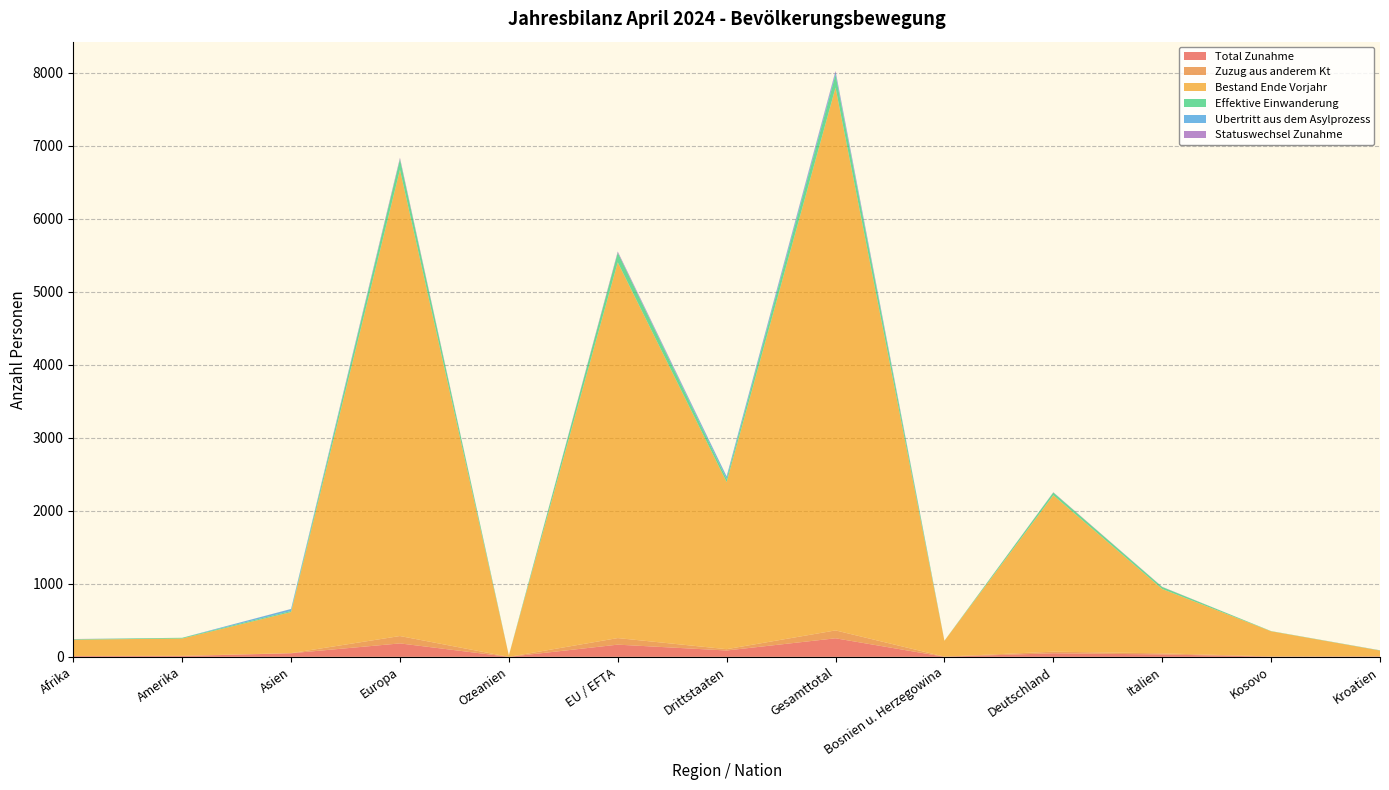

Reading left to right, list all the values displayed in this chart.

Total Zunahme: Afrika=10	Amerika=11	Asien=49	Europa=184	Ozeanien=0	EU / EFTA=167	Drittstaaten=87	Gesamttotal=254	Bosnien u. Herzegowina=1	Deutschland=49	Italien=33	Kosovo=3	Kroatien=4
Zuzug aus anderem Kt: Afrika=2	Amerika=3	Asien=2	Europa=101	Ozeanien=0	EU / EFTA=90	Drittstaaten=18	Gesamttotal=108	Bosnien u. Herzegowina=2	Deutschland=22	Italien=15	Kosovo=3	Kroatien=4
Bestand Ende Vorjahr: Afrika=223	Amerika=237	Asien=562	Europa=6384	Ozeanien=19	EU / EFTA=5145	Drittstaaten=2288	Gesamttotal=7433	Bosnien u. Herzegowina=217	Deutschland=2142	Italien=881	Kosovo=344	Kroatien=78
Effektive Einwanderung: Afrika=6	Amerika=10	Asien=15	Europa=144	Ozeanien=0	EU / EFTA=132	Drittstaaten=43	Gesamttotal=175	Bosnien u. Herzegowina=1	Deutschland=37	Italien=27	Kosovo=3	Kroatien=3
Ubertritt aus dem Asylprozess: Afrika=2	Amerika=0	Asien=27	Europa=4	Ozeanien=0	EU / EFTA=0	Drittstaaten=33	Gesamttotal=33	Bosnien u. Herzegowina=0	Deutschland=0	Italien=0	Kosovo=0	Kroatien=0
Statuswechsel Zunahme: Afrika=1	Amerika=0	Asien=1	Europa=17	Ozeanien=0	EU / EFTA=16	Drittstaaten=3	Gesamttotal=19	Bosnien u. Herzegowina=0	Deutschland=4	Italien=3	Kosovo=0	Kroatien=1